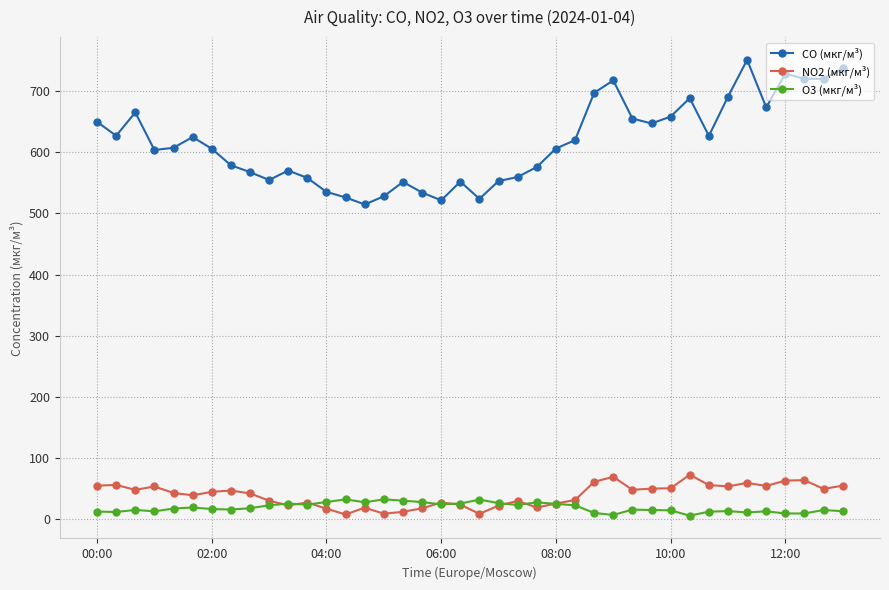

True or false: CO (мкг/м³) has more than 1 interior local peaks.

True